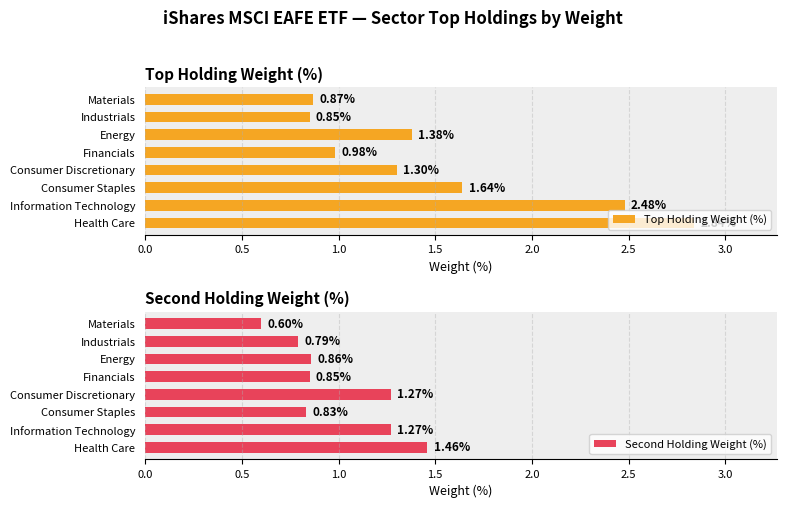

How many Top Holding Weight (%) values are between 0 and 2?

6